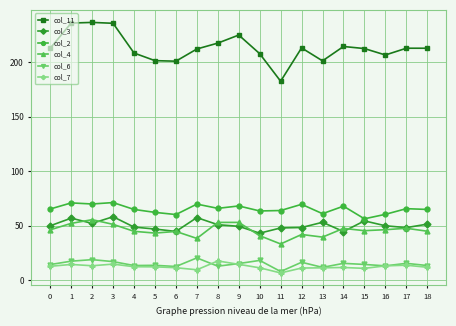

Rank the series by their maximum value, from lowest to highest.

col_7, col_6, col_4, col_3, col_2, col_11